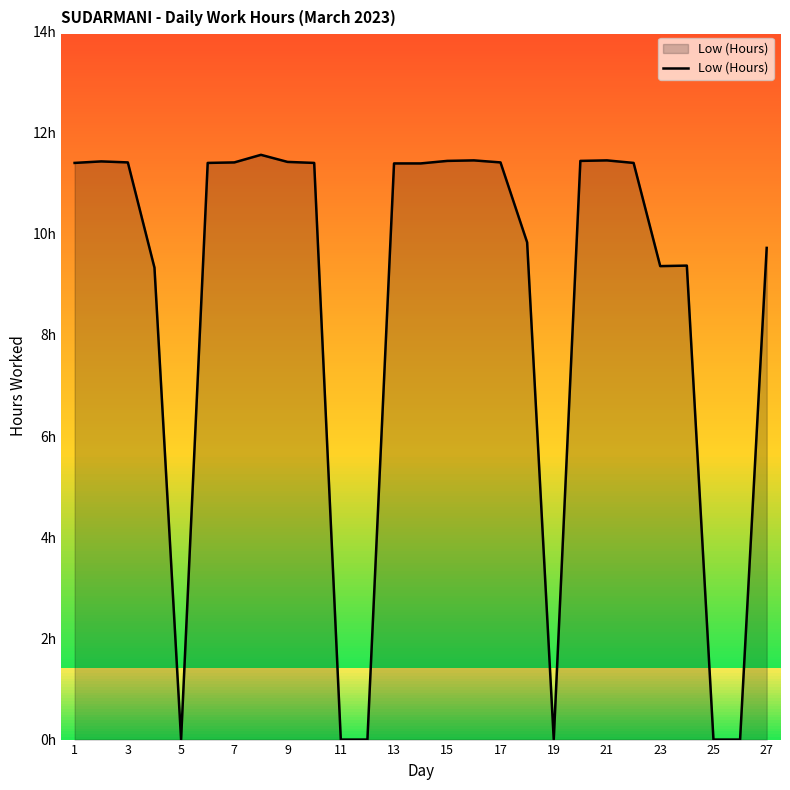

The value at 17 is 18.3. True or false?

False